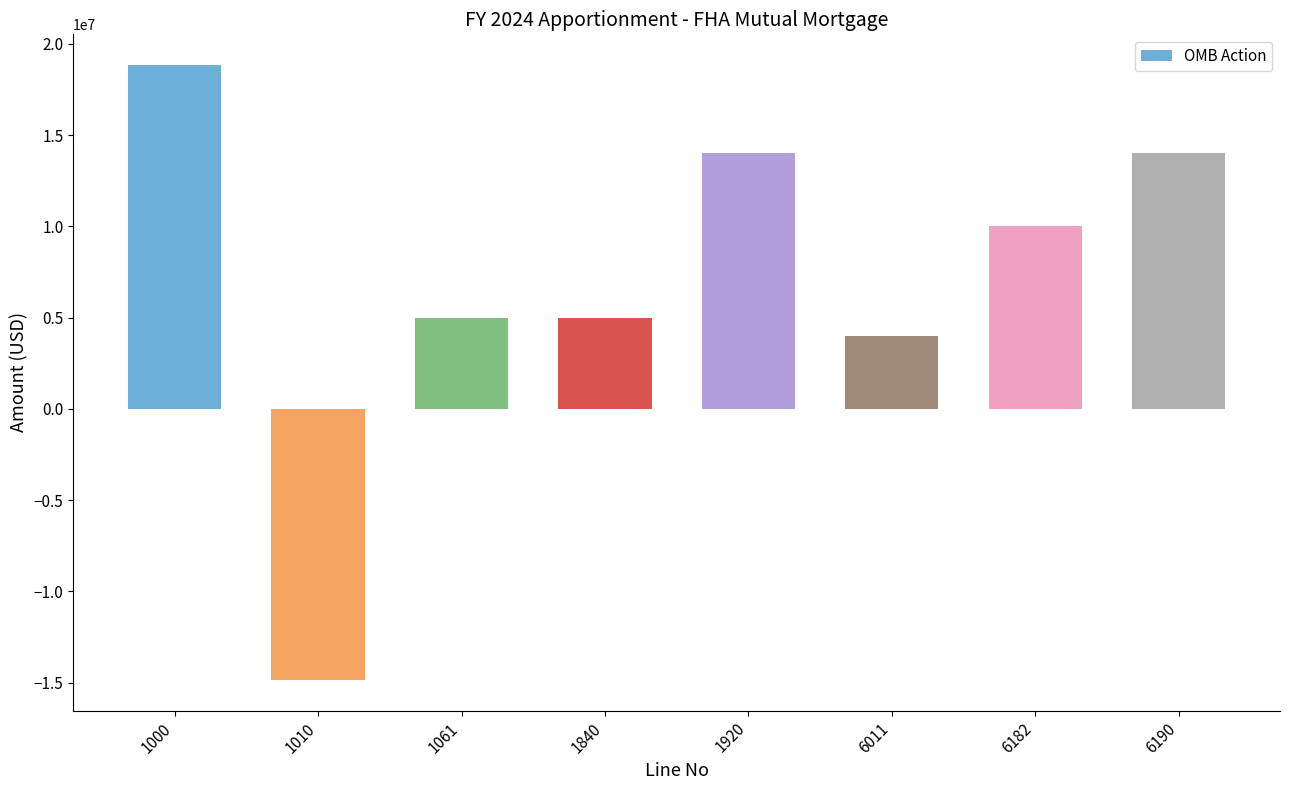

What is the sum of all values?

56000000